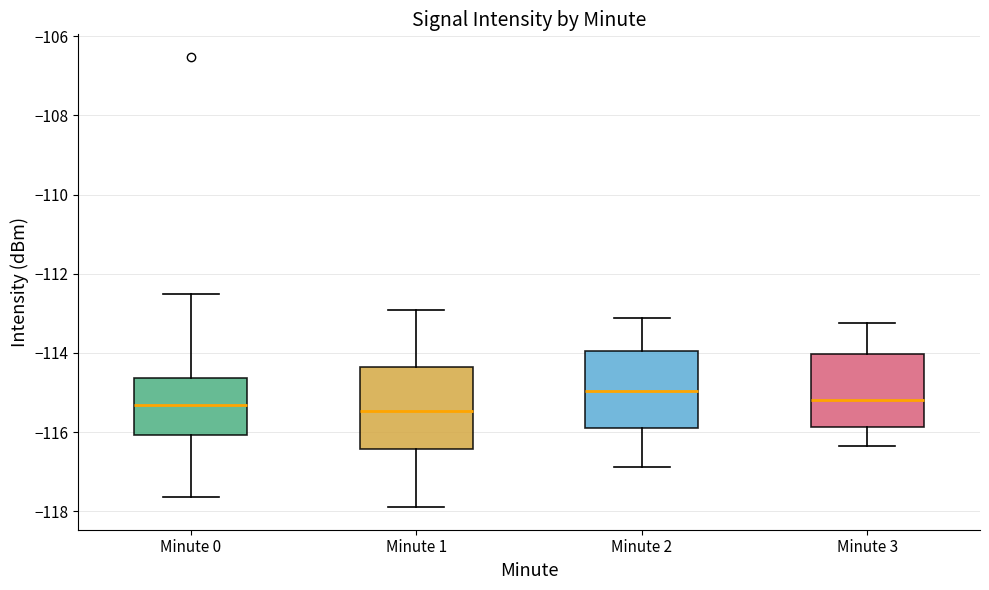

Reading left to right, read every box against the y-axis: the position of its median line, the range the box covers, and the ends of its whiskers. The values are not printed on the chart, so give them approximately, as read against the axis.

Minute 0: median -115.4, box -116.0 to -114.6, whiskers -117.6 to -112.6
Minute 1: median -115.4, box -116.4 to -114.4, whiskers -118.0 to -113.0
Minute 2: median -115.0, box -115.8 to -114.0, whiskers -116.8 to -113.2
Minute 3: median -115.2, box -115.8 to -114.0, whiskers -116.4 to -113.2